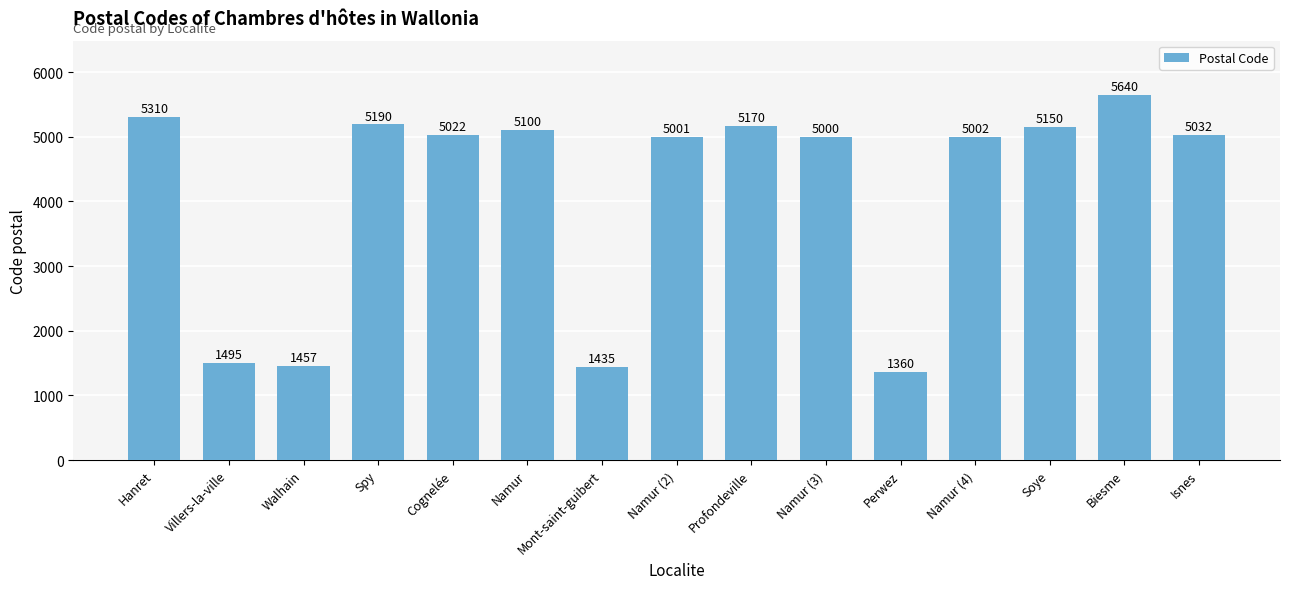

True or false: the data shows 6935 at Hanret.

False